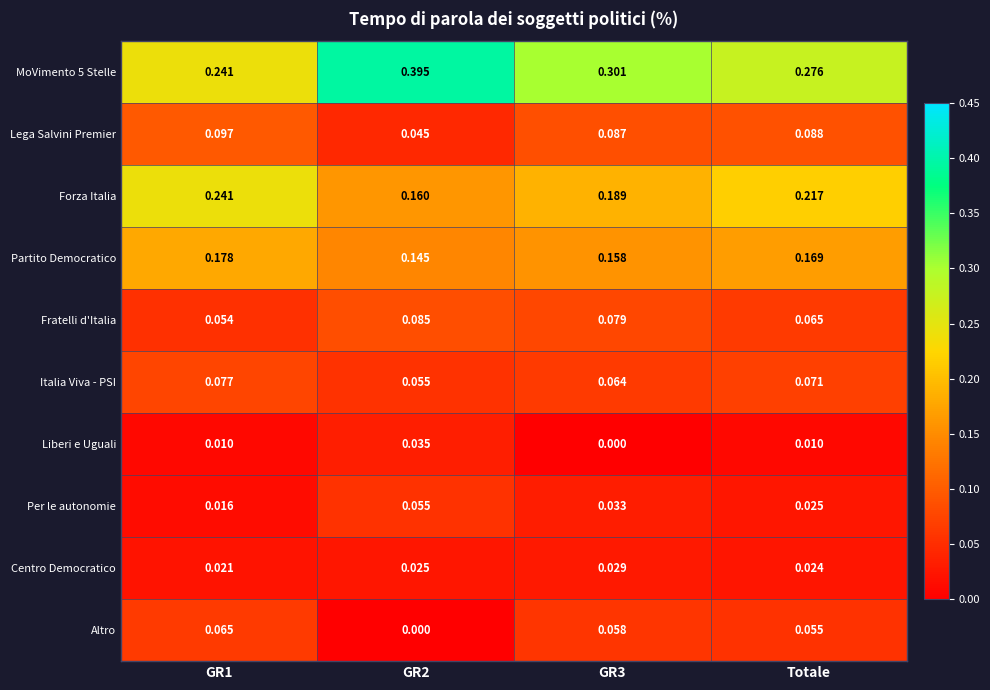

Is the value of MoVimento 5 Stelle at GR1 greater than the value of Forza Italia at Totale?

Yes